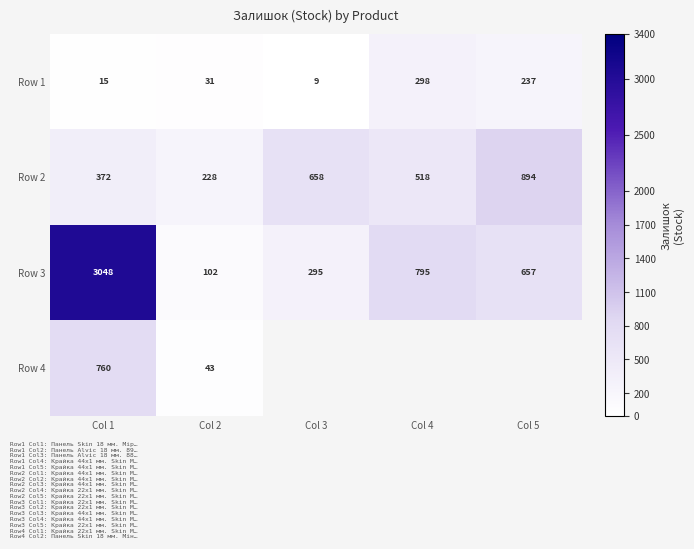

Where is Row 2 nearest to the value 561?

Col 4